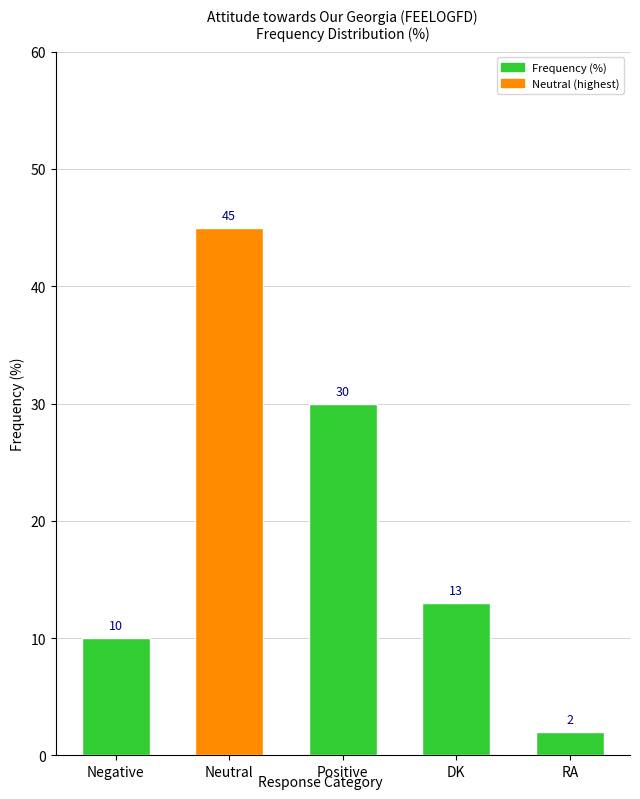

What is the ratio of the value at Negative to the value at Positive?

0.3